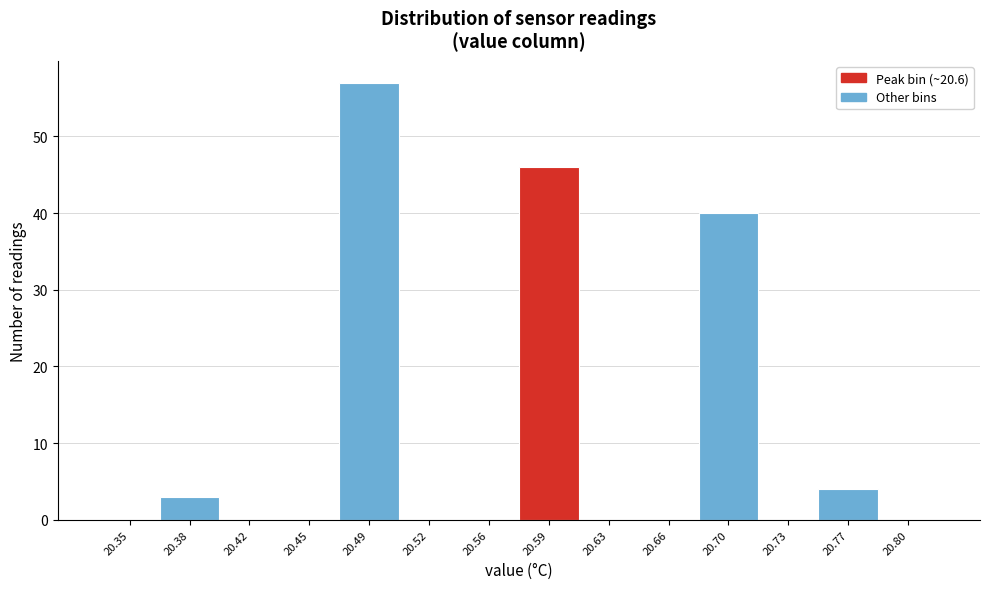

Reading left to right, transcribe all the data shown in this chart.

20.35=0	20.38=3	20.42=0	20.45=0	20.49=57	20.52=0	20.56=0	20.59=46	20.63=0	20.66=0	20.70=40	20.73=0	20.77=4	20.80=0